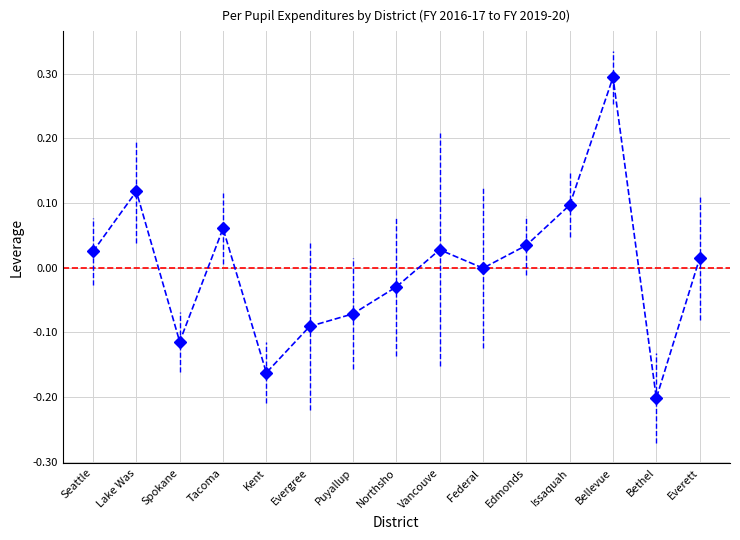

At which label does the data first exceed 0?

Seattle